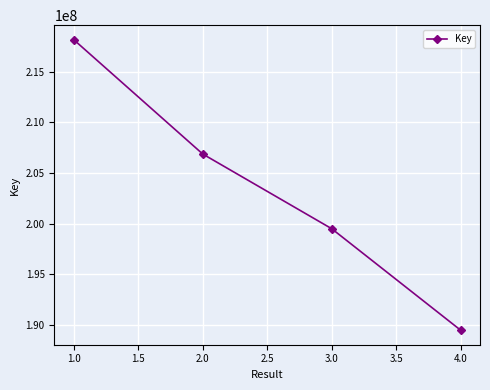

Between 4.0 and 1.0, which is larger?

1.0